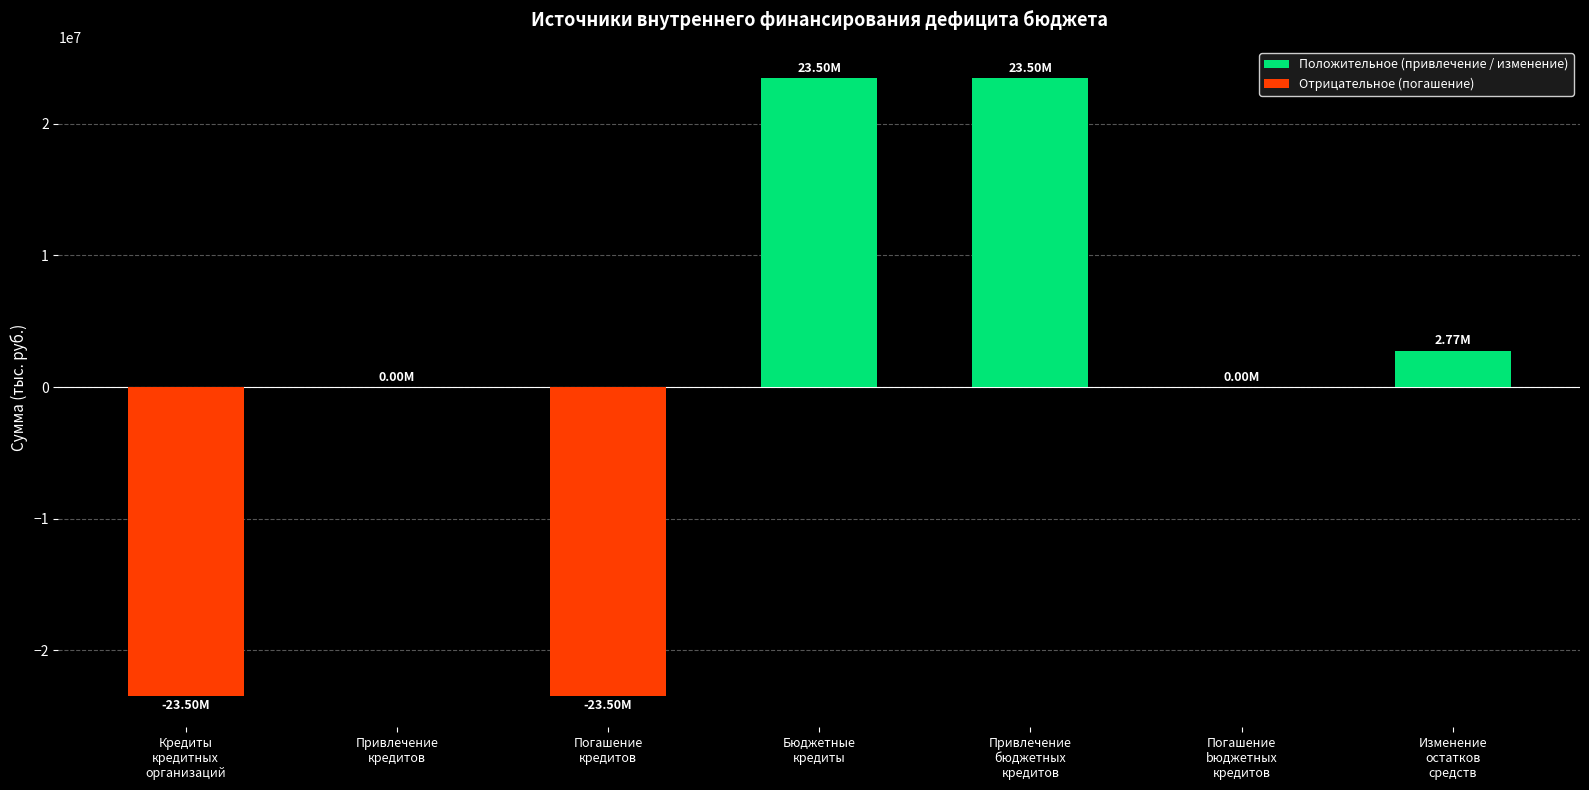

How many categories are shown in the chart?

7